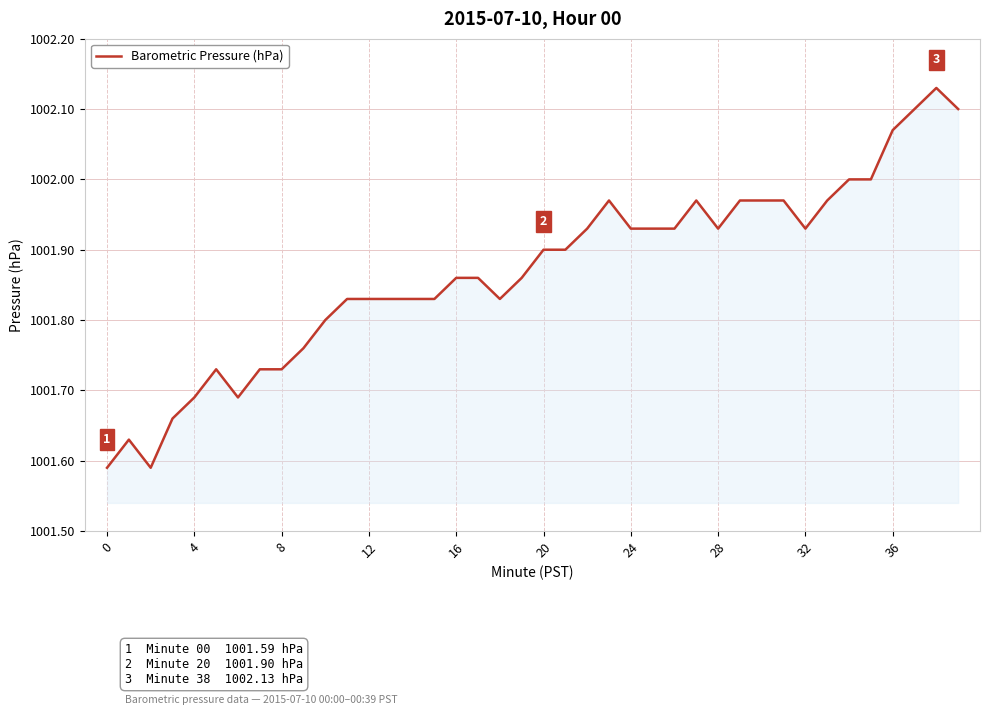

What is the difference between the maximum and minimum values?

0.5